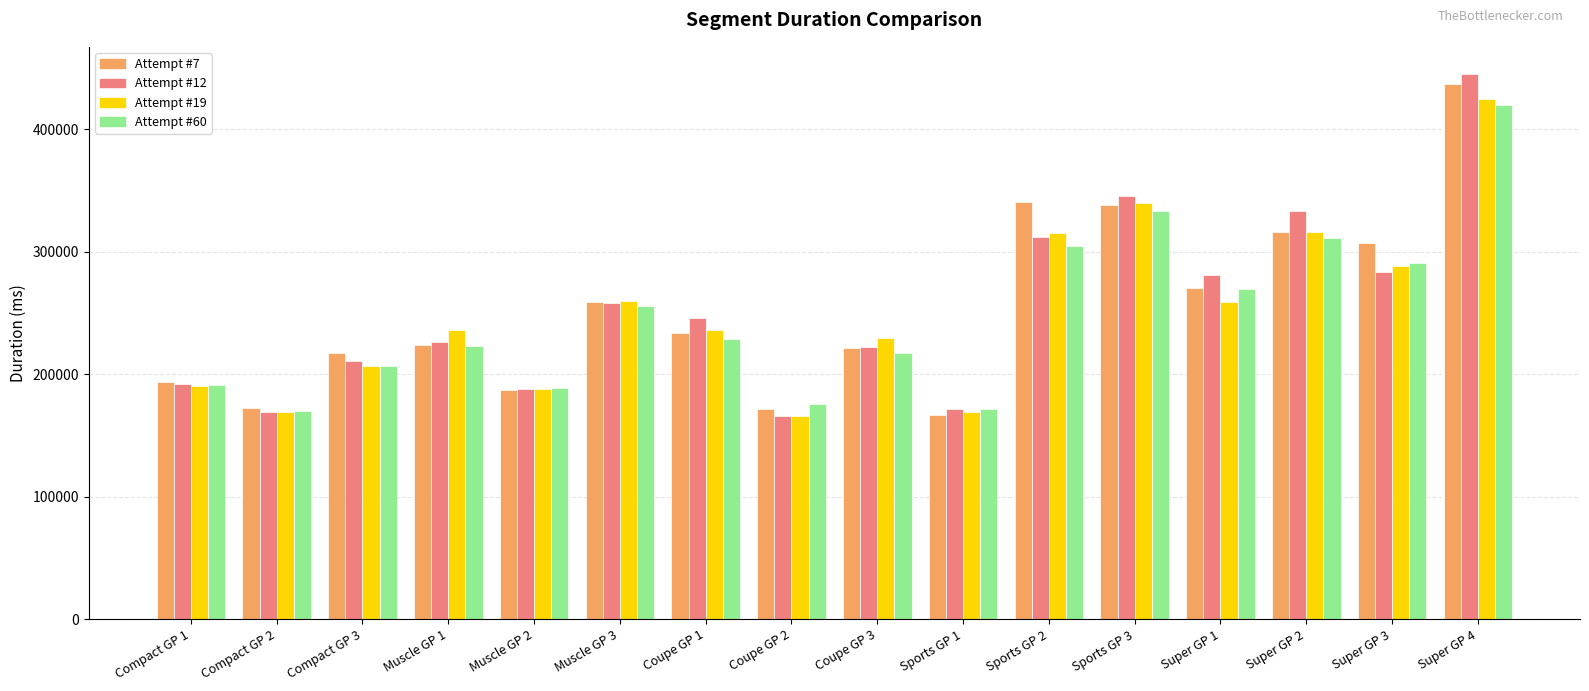

How many bars are there in total?

64